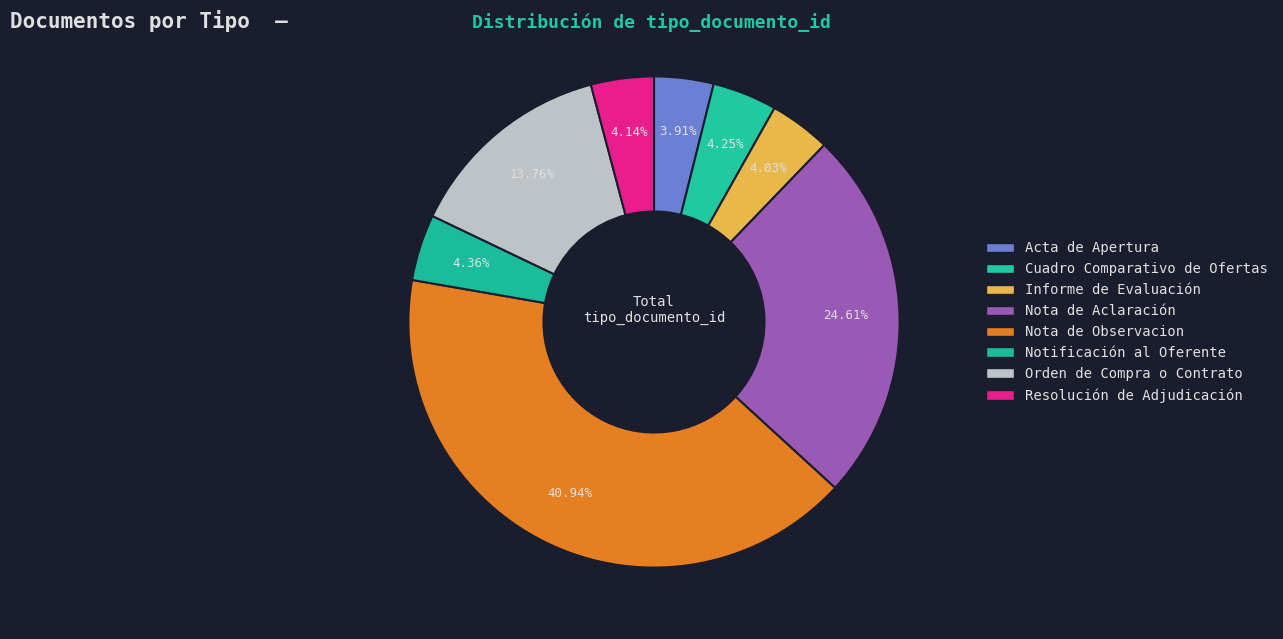

What percentage is the Informe de Evaluación slice, to the nearest percent?

4%